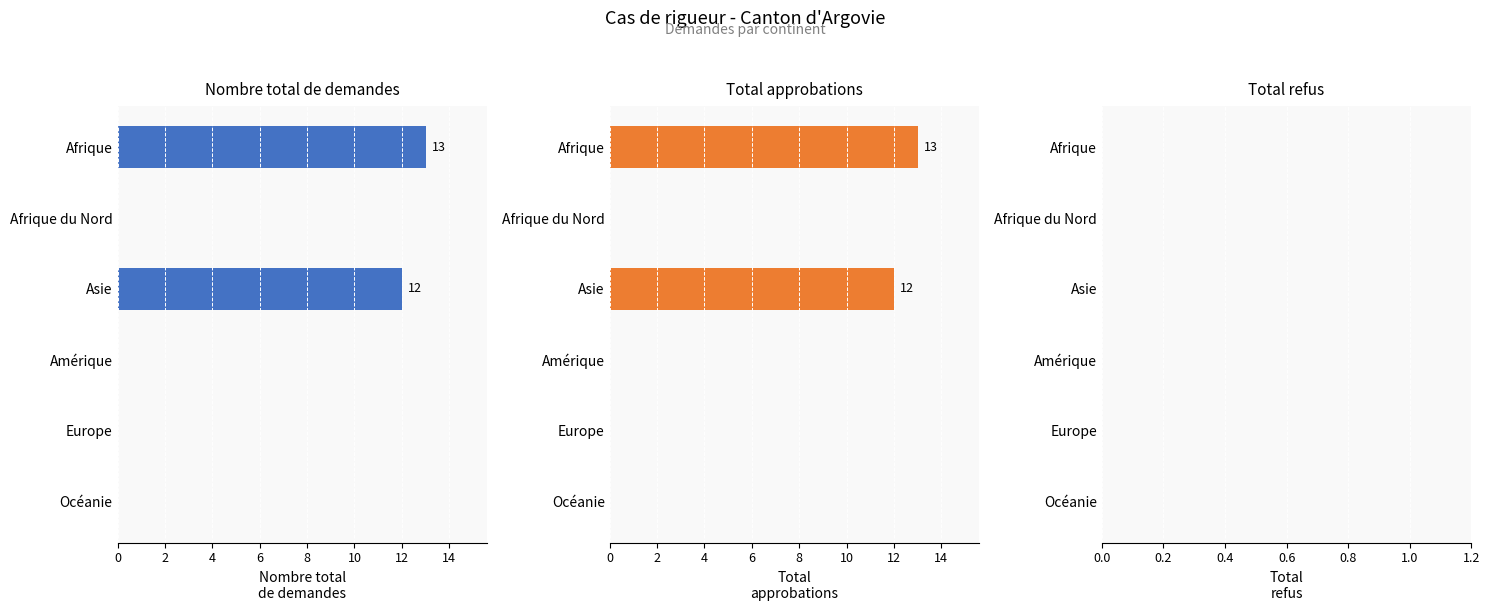

What is the difference between the second highest and minimum values in the Nombre total de demandes series?

12.0